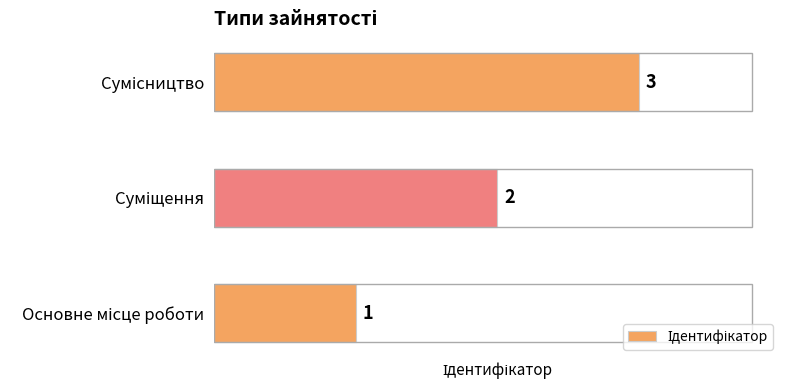

Are the bars grouped side by side (vs. stacked)?

No